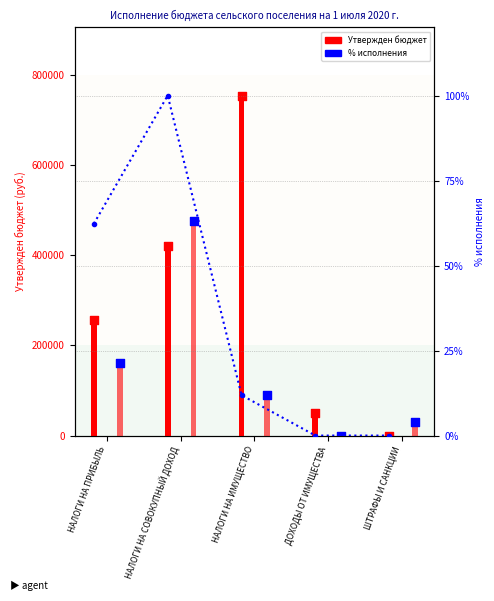

What is the total value across all series at НАЛОГИ НА ПРИБЫЛЬ?

417994.7